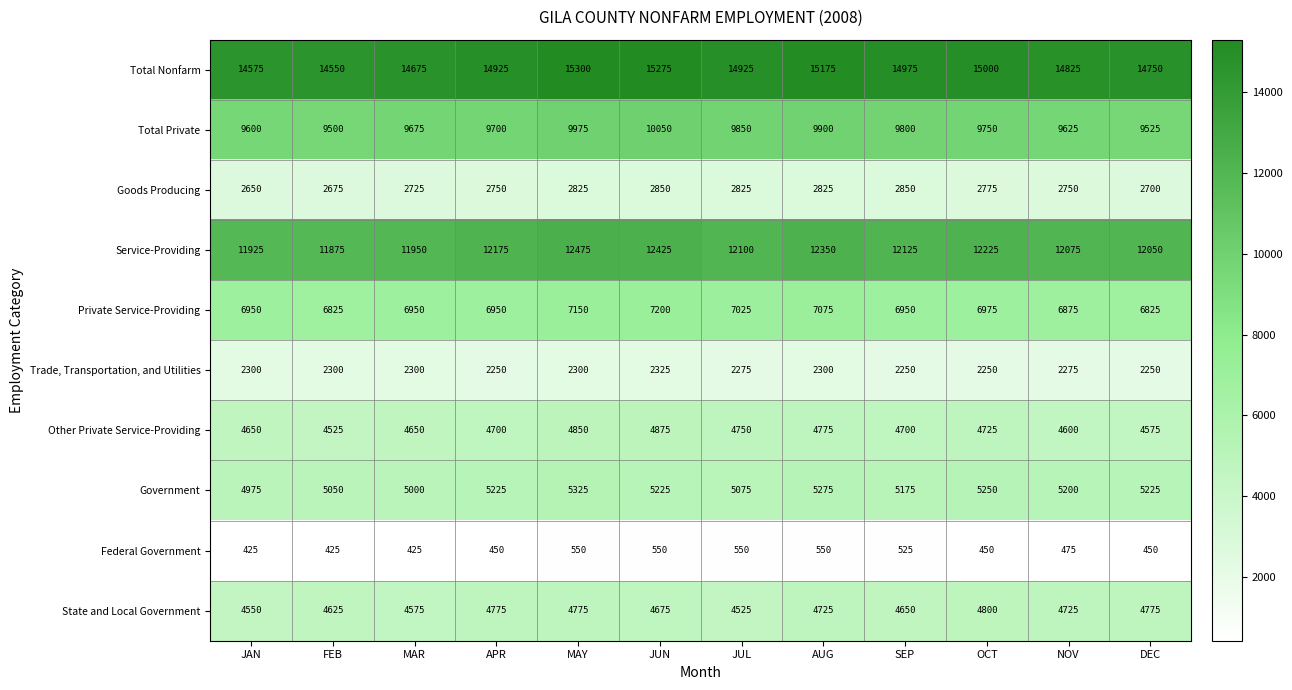

What is the maximum value for Total Nonfarm?

15300